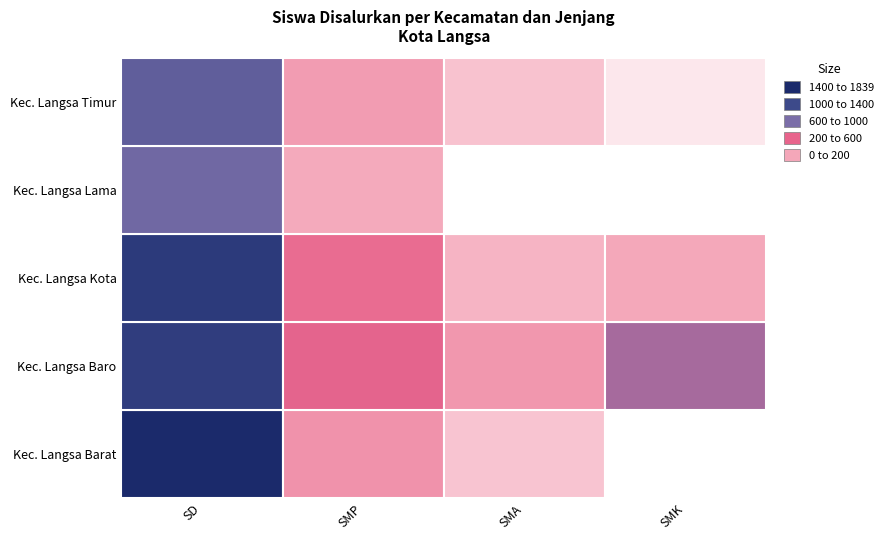

At which label does Kec. Langsa Baro reach its minimum?

SMA